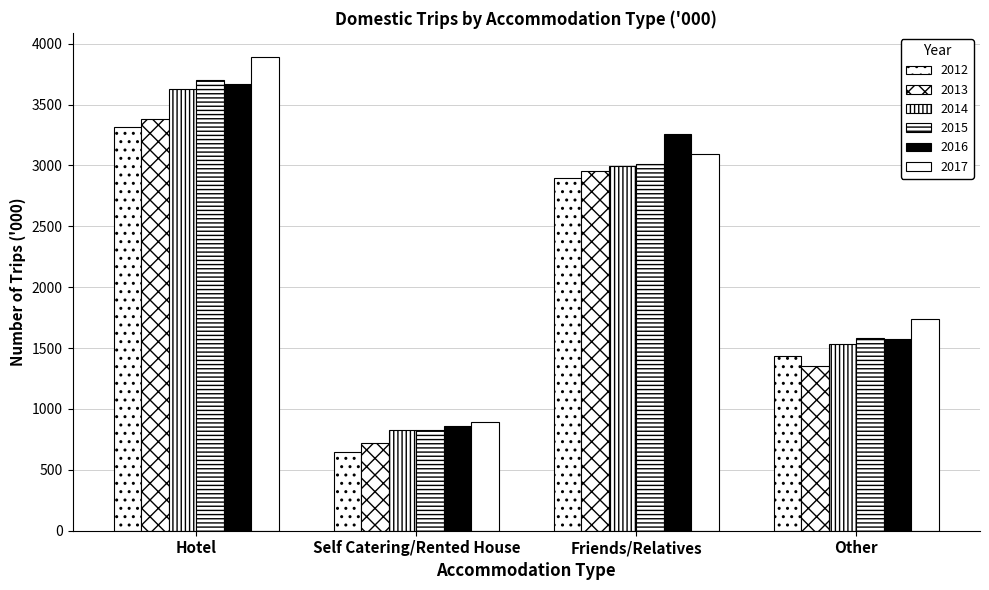

How many data points in 2013 are above 2955?

2